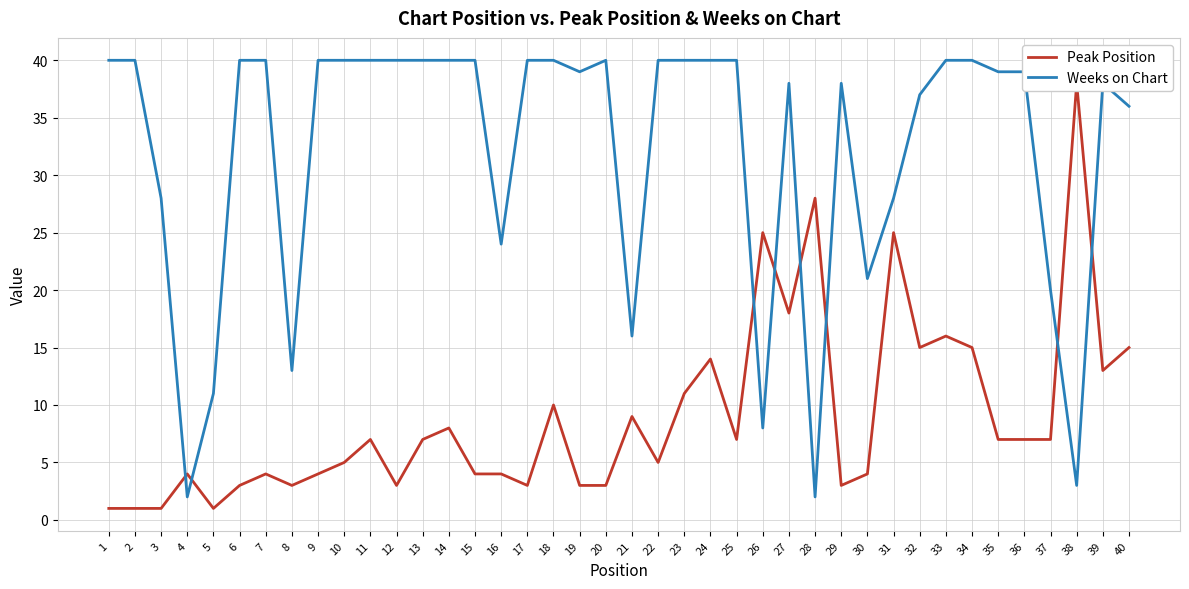

What is the difference between the highest and lowest values at 25?

33